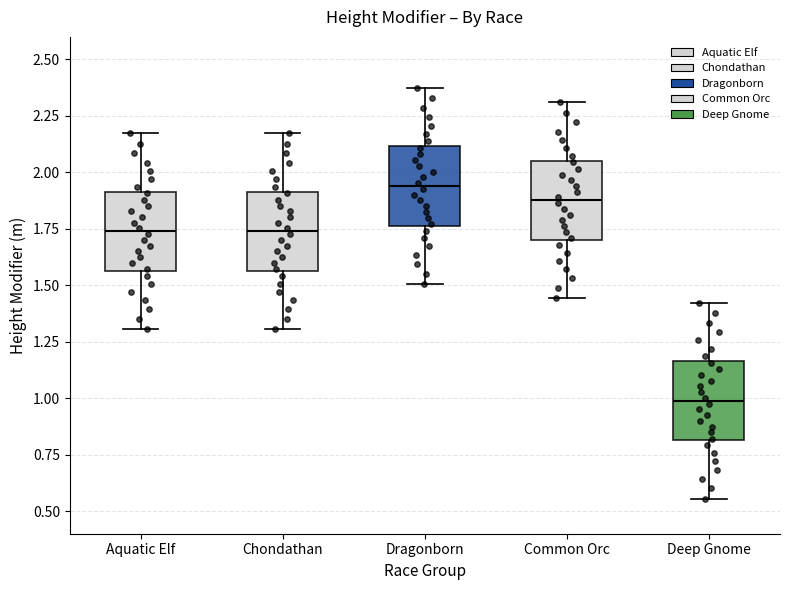

Which box has the highest median line?

Dragonborn